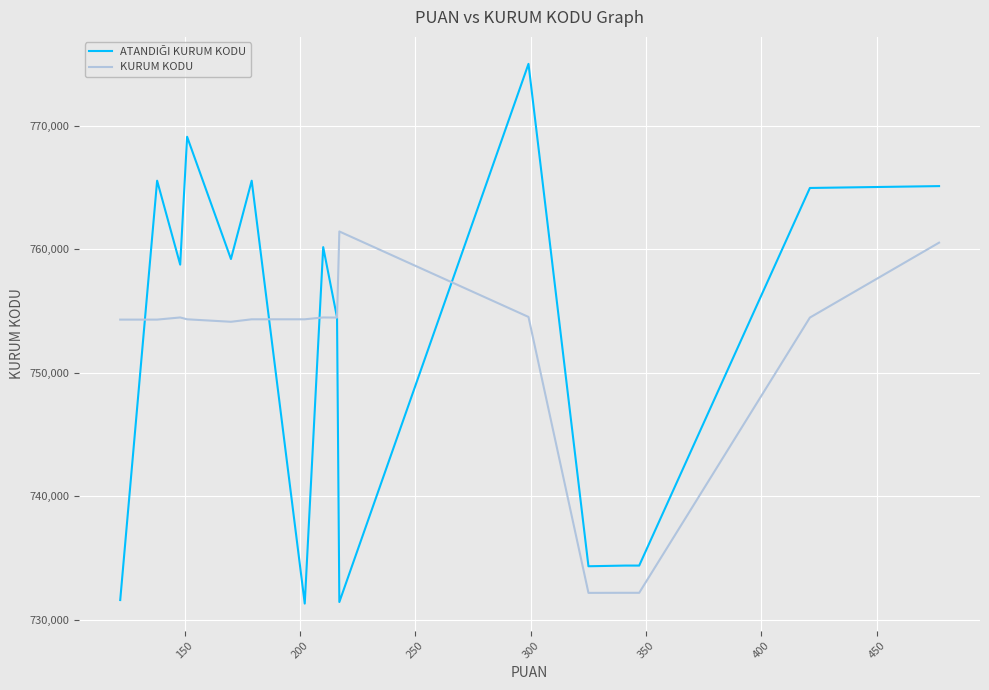

How many lines are shown in the chart?

2